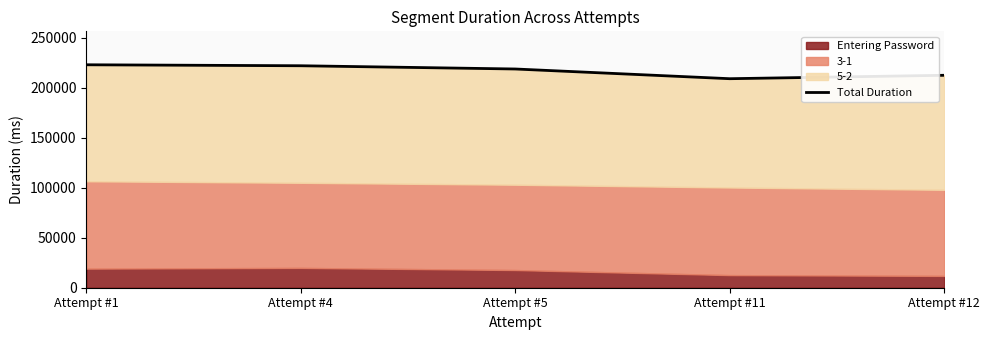

Between Attempt #5 and Attempt #1, which is larger?

Attempt #1